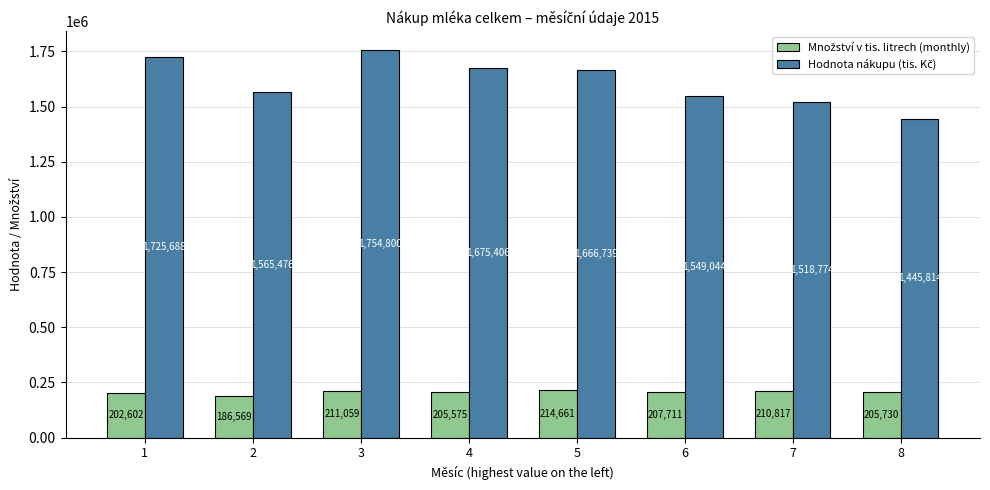

What is the total value across all series at 3?

1965859